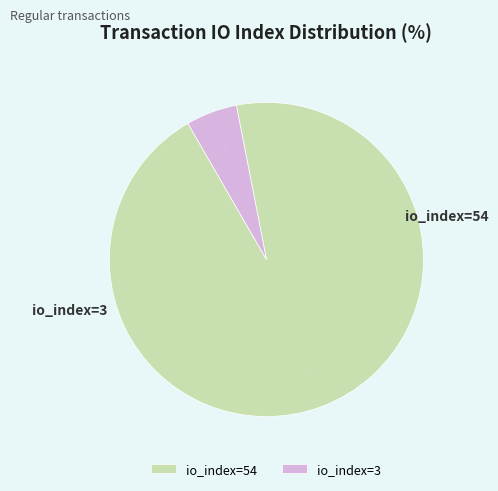

Do io_index=54 and io_index=3 together represent more than half of the pie?

Yes